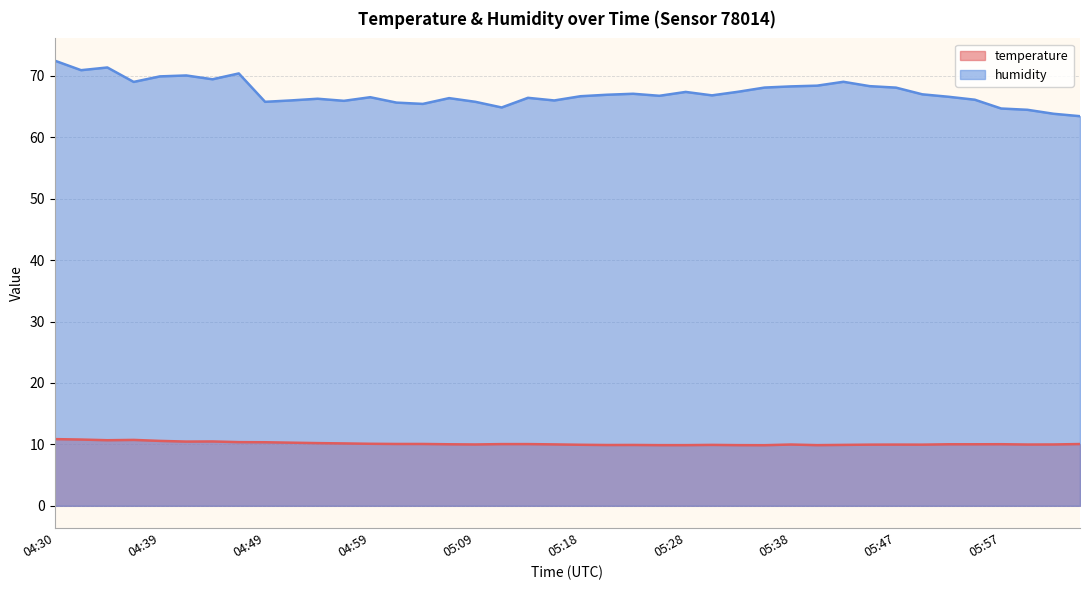

Does the chart have visible grid lines?

Yes